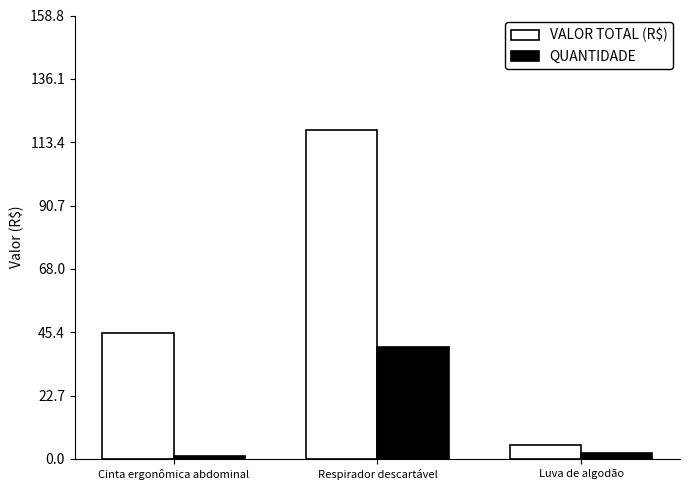

The VALOR TOTAL (R$) series shows 117.6 at Respirador descartável. True or false?

True